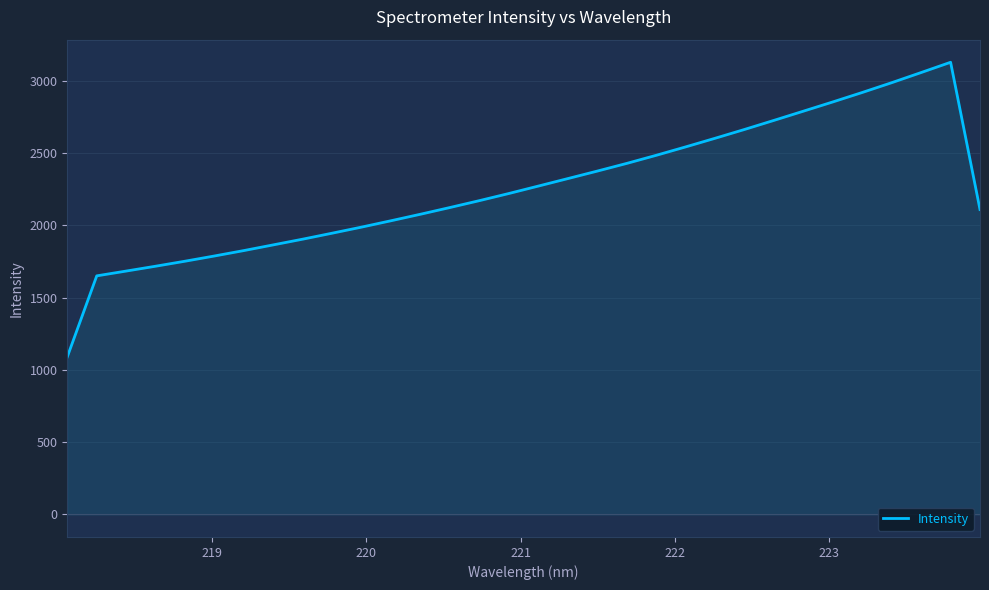

Reading right to left, what are all the values shown in this chart?

2110.5	3130.1	3059.1	2988.9	2921.3	2855.8	2791.8	2728.1	2665.3	2604.3	2544.6	2486.3	2430.3	2377.1	2325.2	2273.5	2222.1	2172.7	2125.1	2078.6	2033.5	1989.4	1947.2	1905.8	1866.2	1826.7	1789.2	1752.9	1718.2	1684.6	1651.4	1090.3